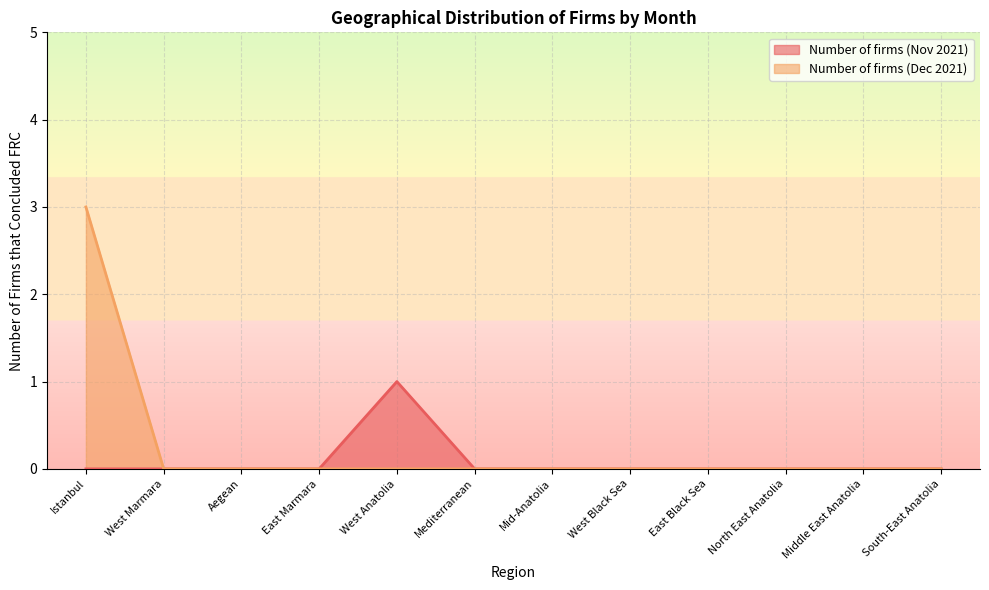

How many lines are shown in the chart?

2